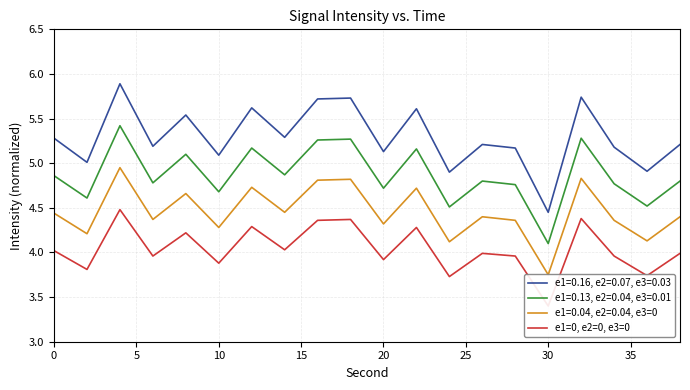

What is the difference between the maximum and minimum values?

1.1